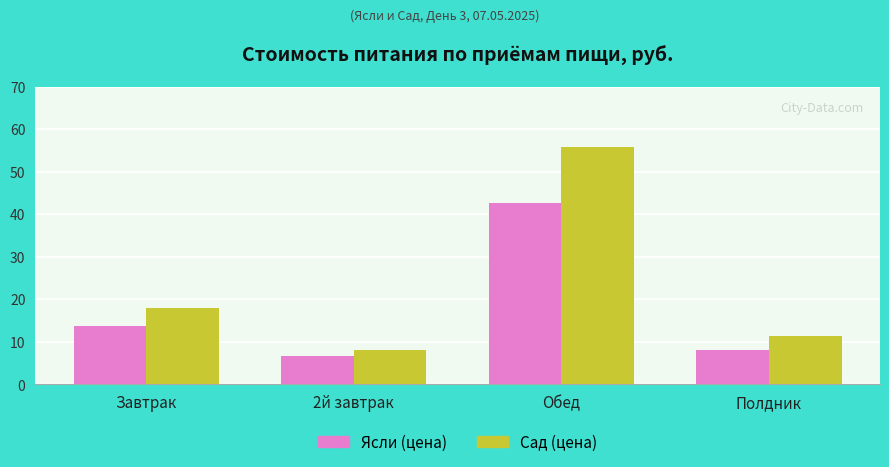

Rank the series at Обед from highest to lowest value.

Сад (цена), Ясли (цена)